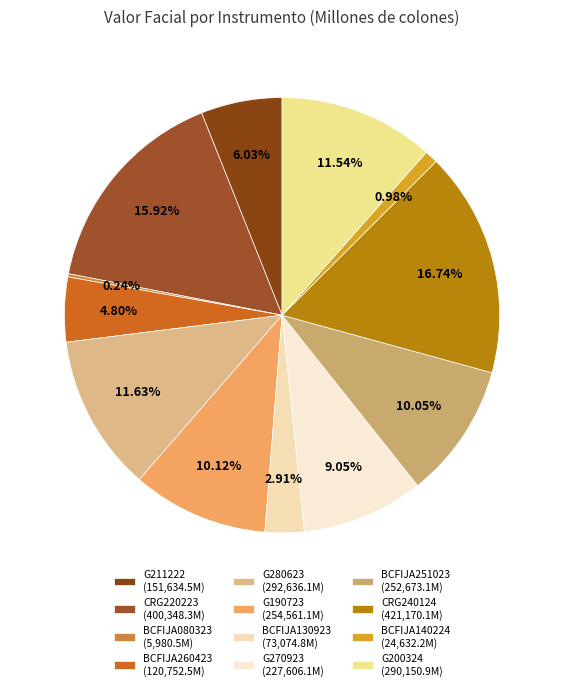

Which slice is the largest?

CRG240124